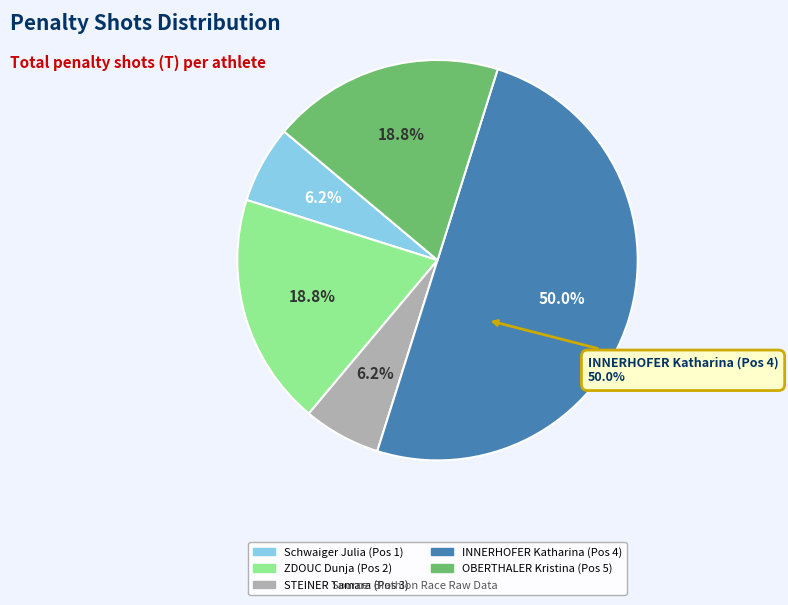

To the nearest percent, what is the average slice percentage?

20%